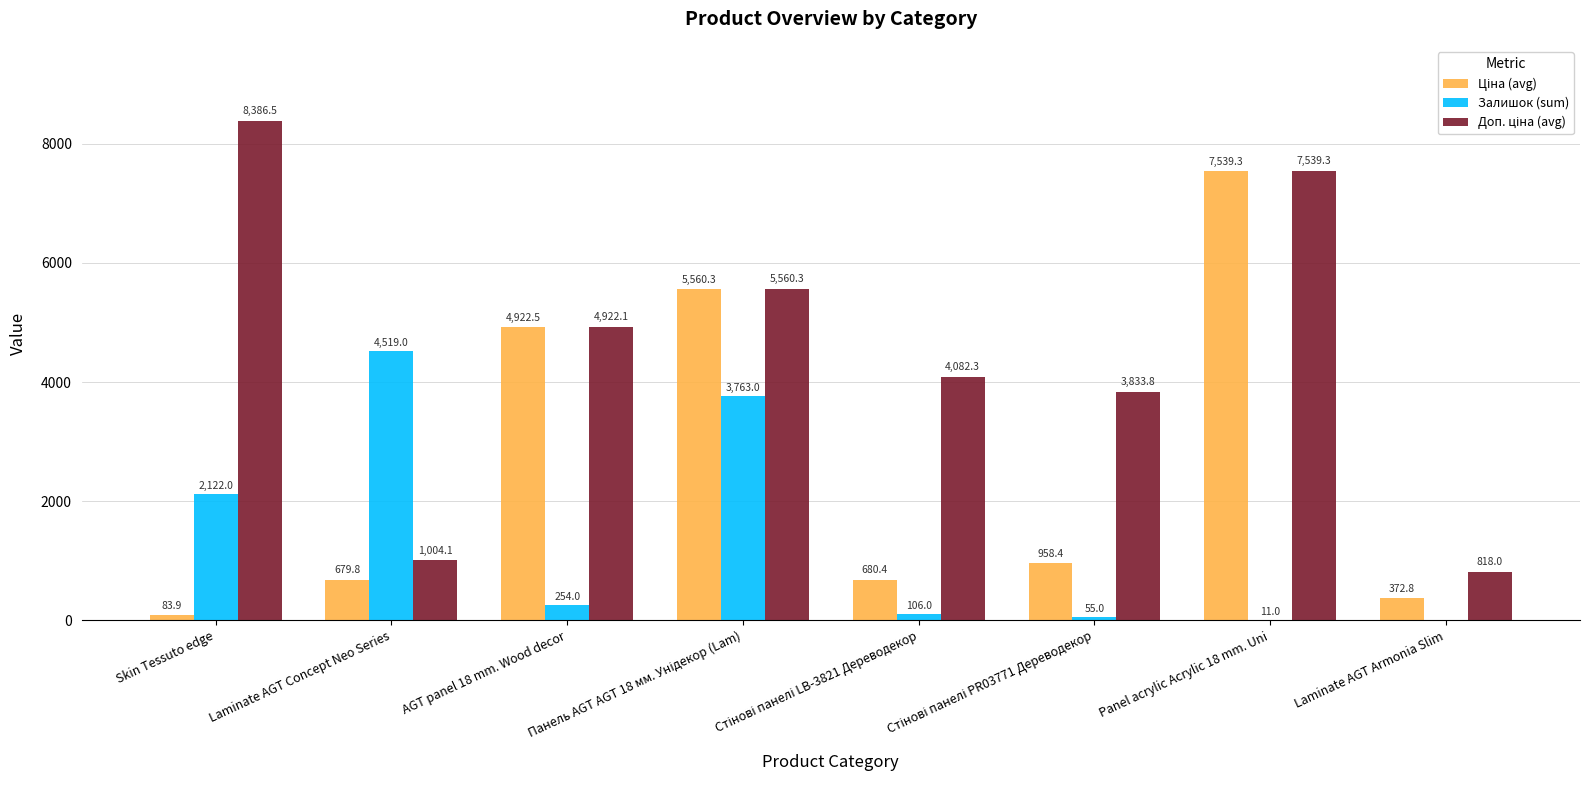

At which category does the chart reach its peak across all series?

Skin Tessuto edge